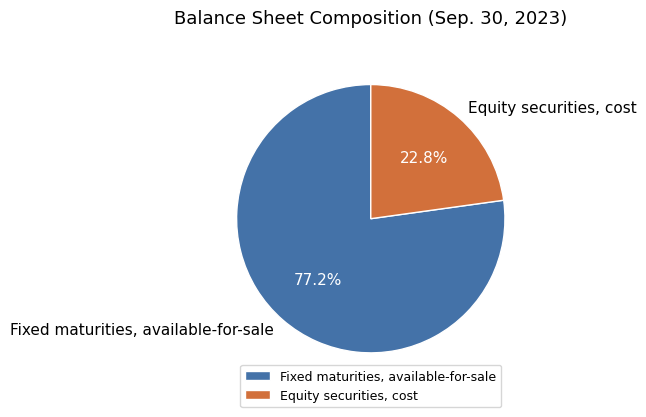

Which slice represents more than half of the pie?

Fixed maturities, available-for-sale